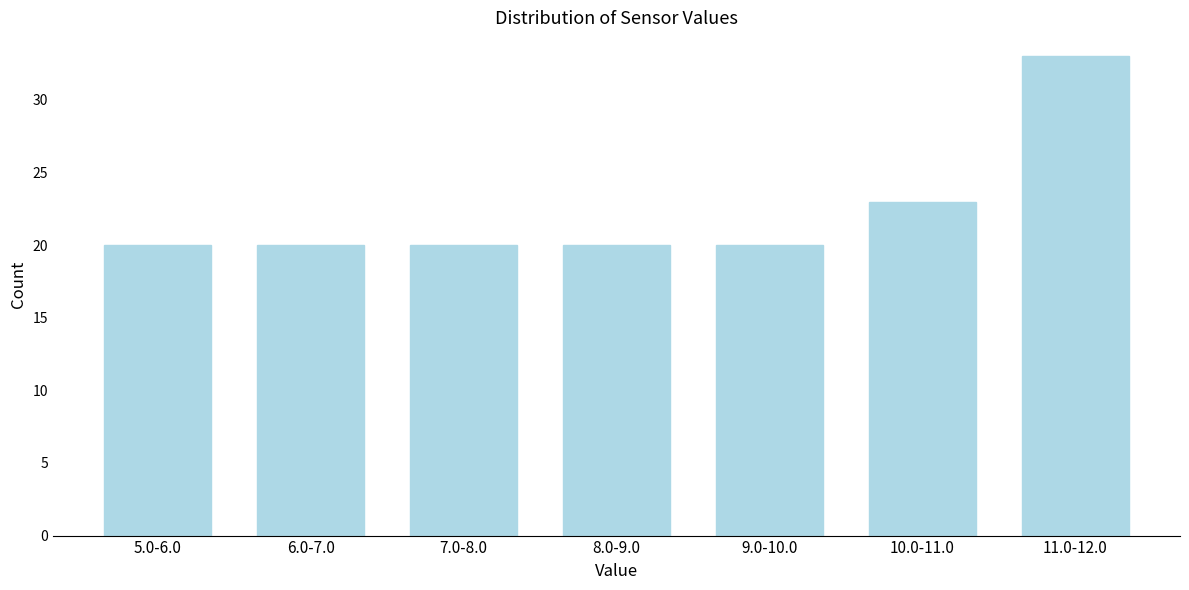

Reading left to right, list all the values displayed in this chart.

5.0-6.0=20	6.0-7.0=20	7.0-8.0=20	8.0-9.0=20	9.0-10.0=20	10.0-11.0=23	11.0-12.0=33